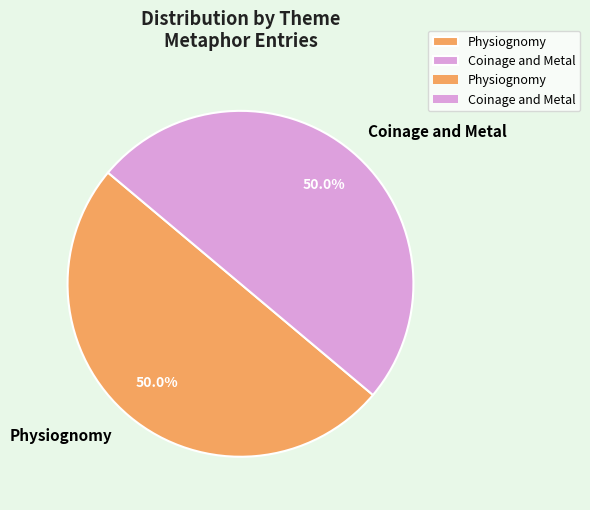

What is the ratio of the value at Physiognomy to the value at Coinage and Metal?

1.0